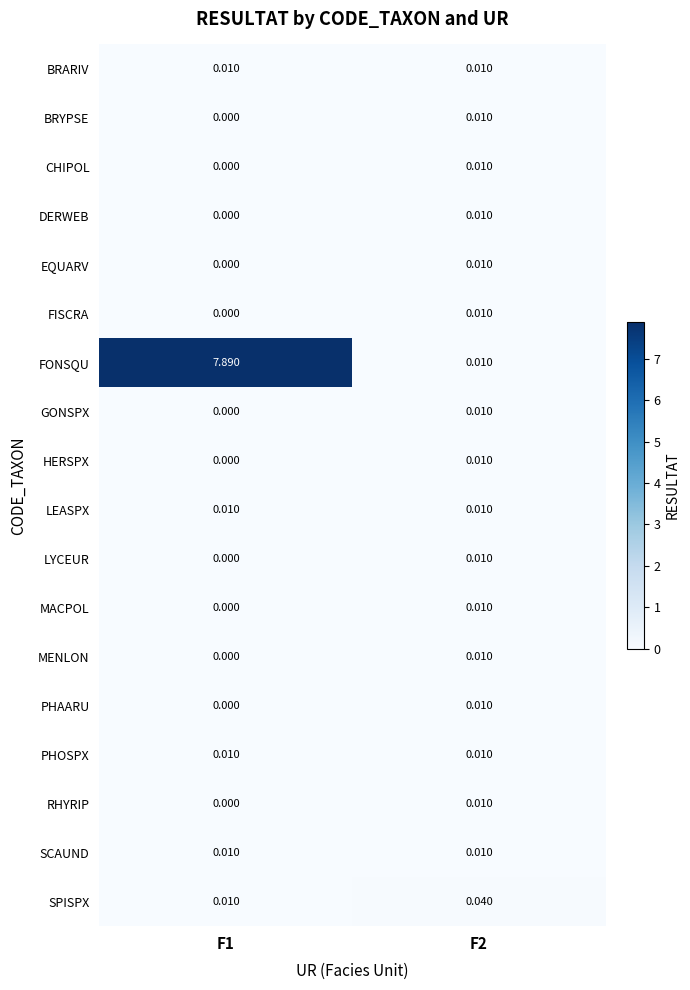

Which series has the largest range (max minus min)?

FONSQU